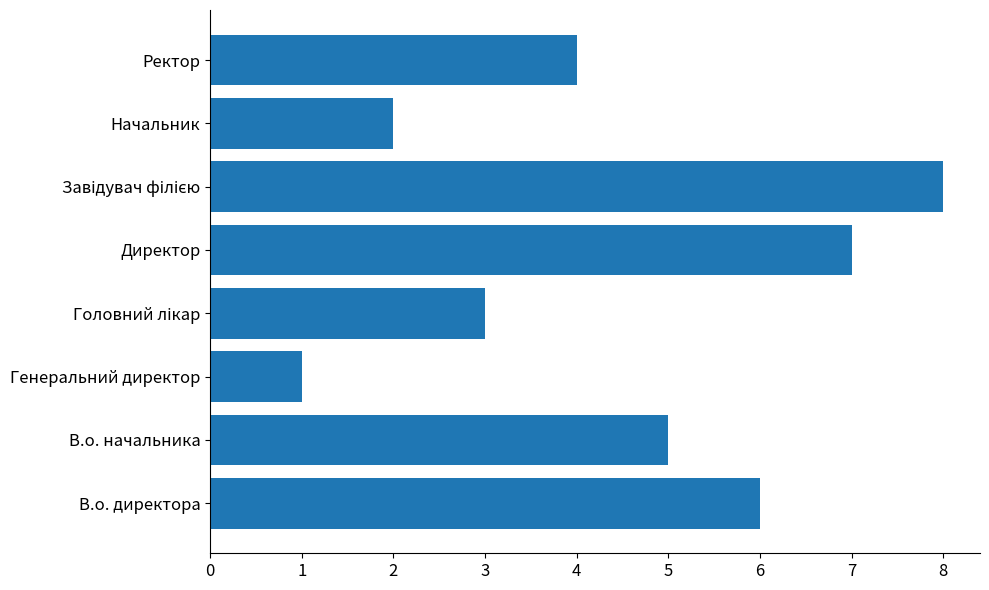

Is it true that the value at Ректор is 4?

True